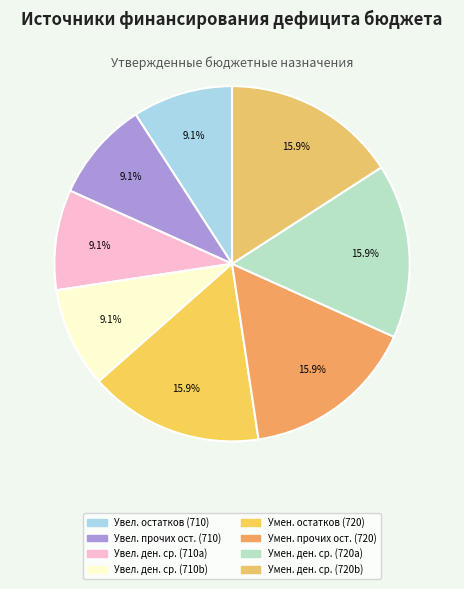

Which slice is the largest?

720